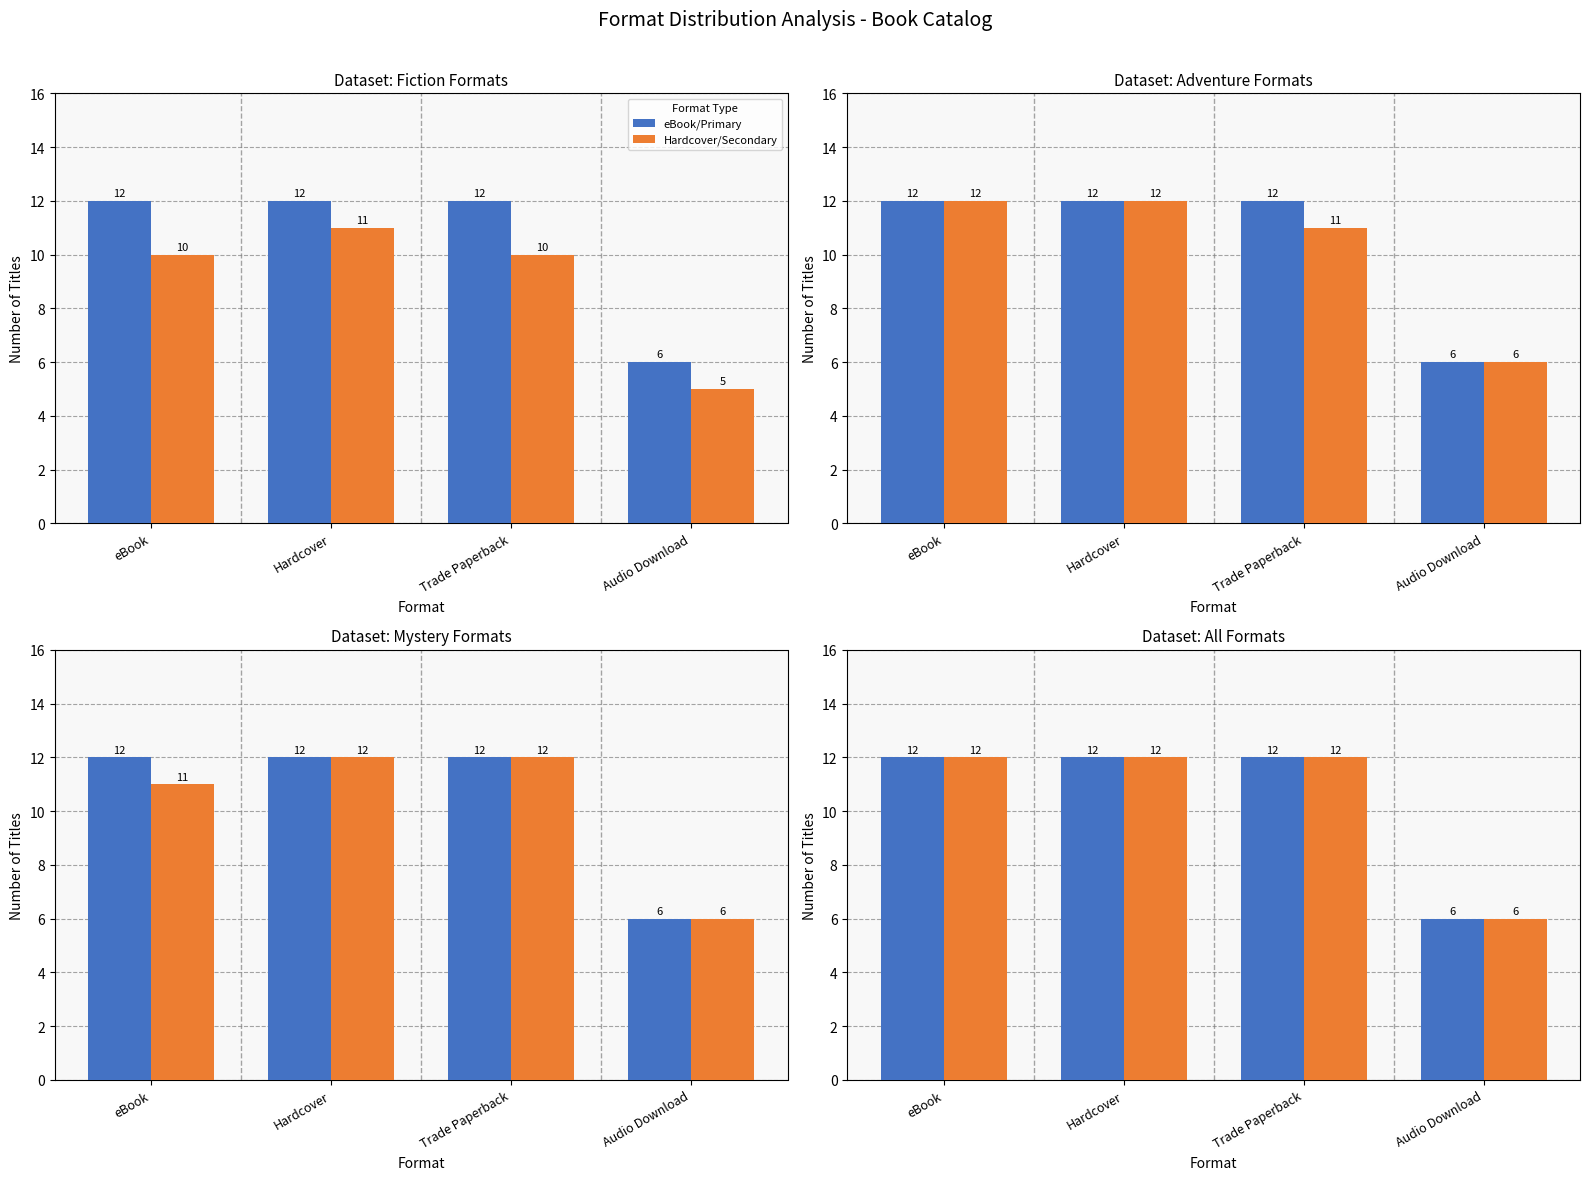

What are all the series names shown in the legend?

eBook/Primary, Hardcover/Secondary